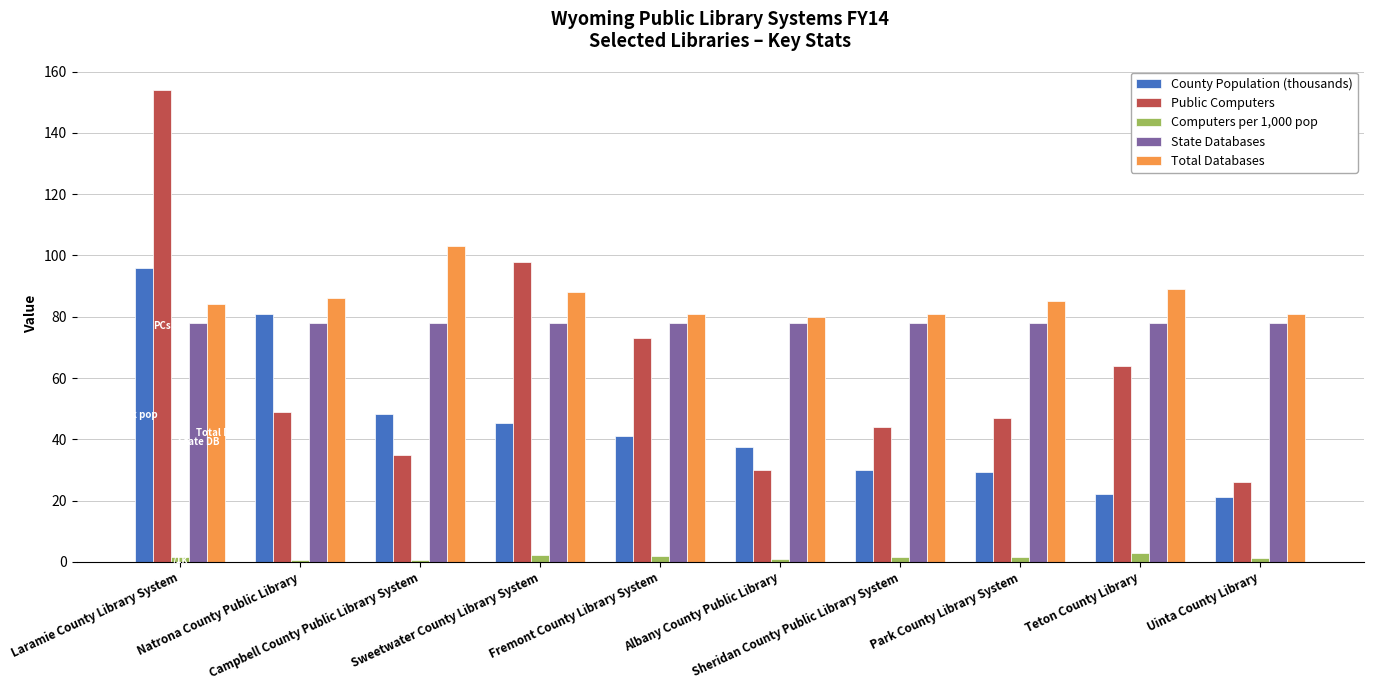

Which series changed the most between Albany County Public Library and Park County Library System?

Public Computers